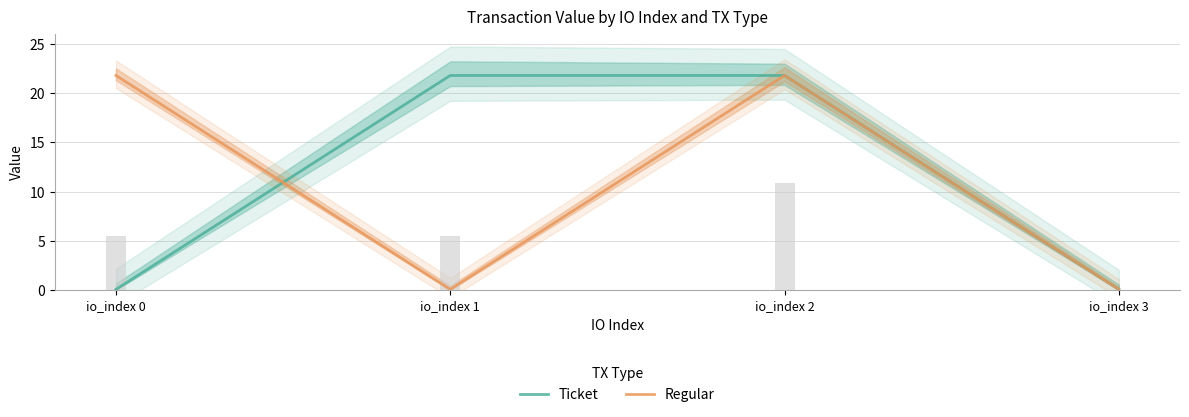

What is the difference between the second highest and minimum values in the Ticket series?

21.8